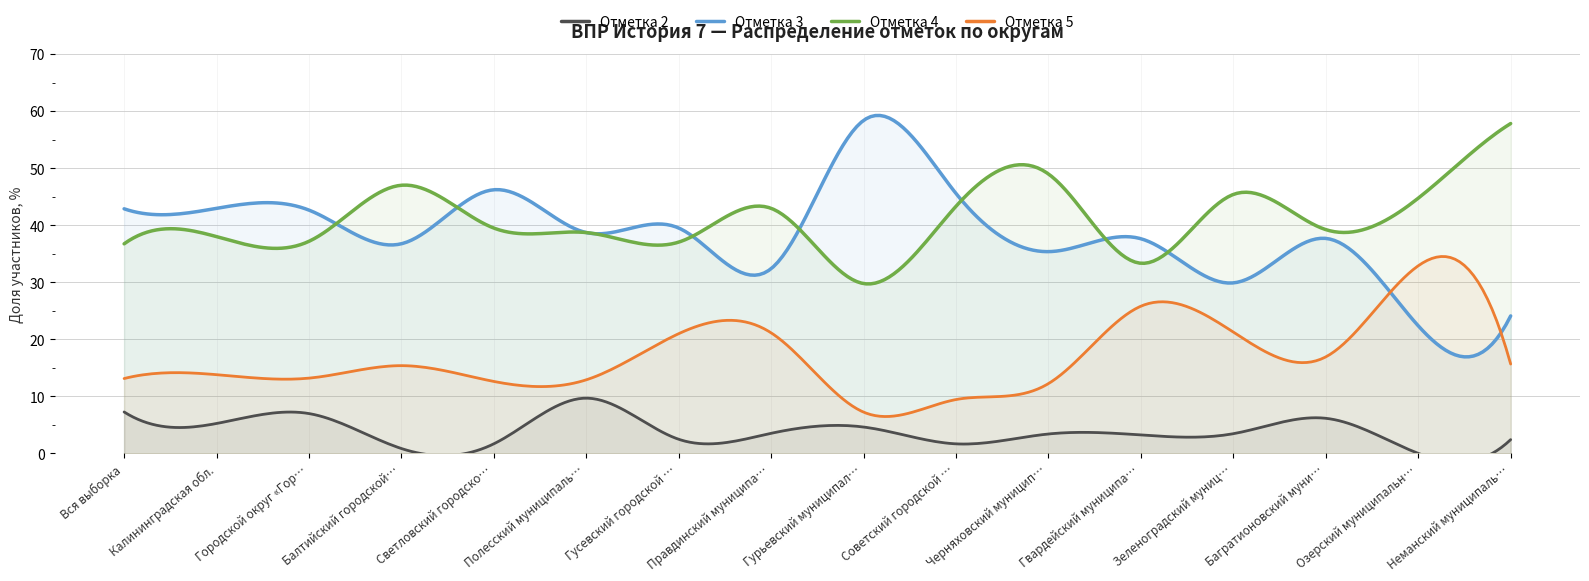

What is the label of the 13th point from the left?

Зеленоградский муниципальный округ